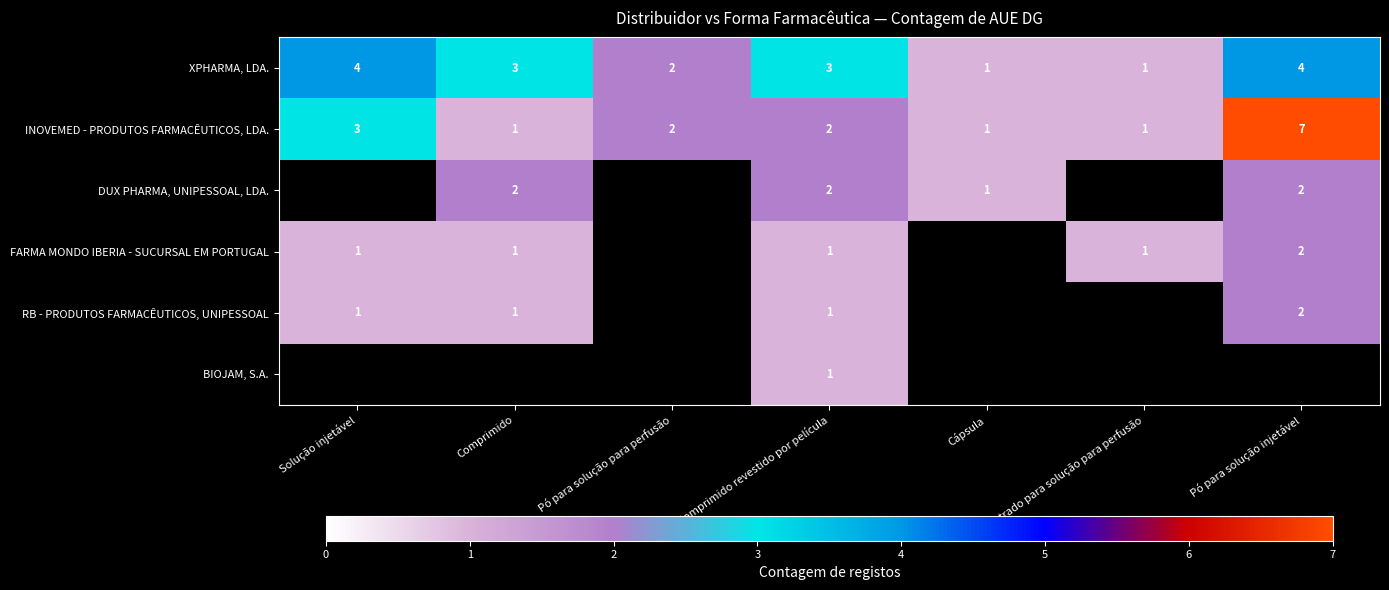

Count the XPHARMA, LDA. values in the range 1 to 4.

7